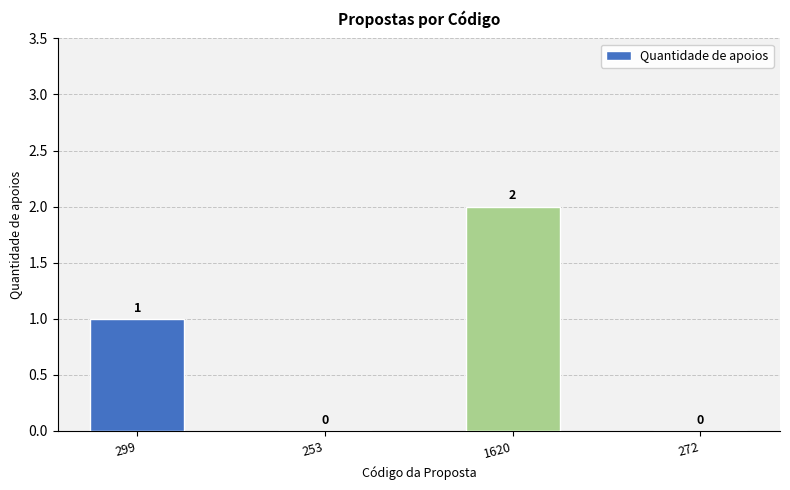

The value at 253 is 1. True or false?

False